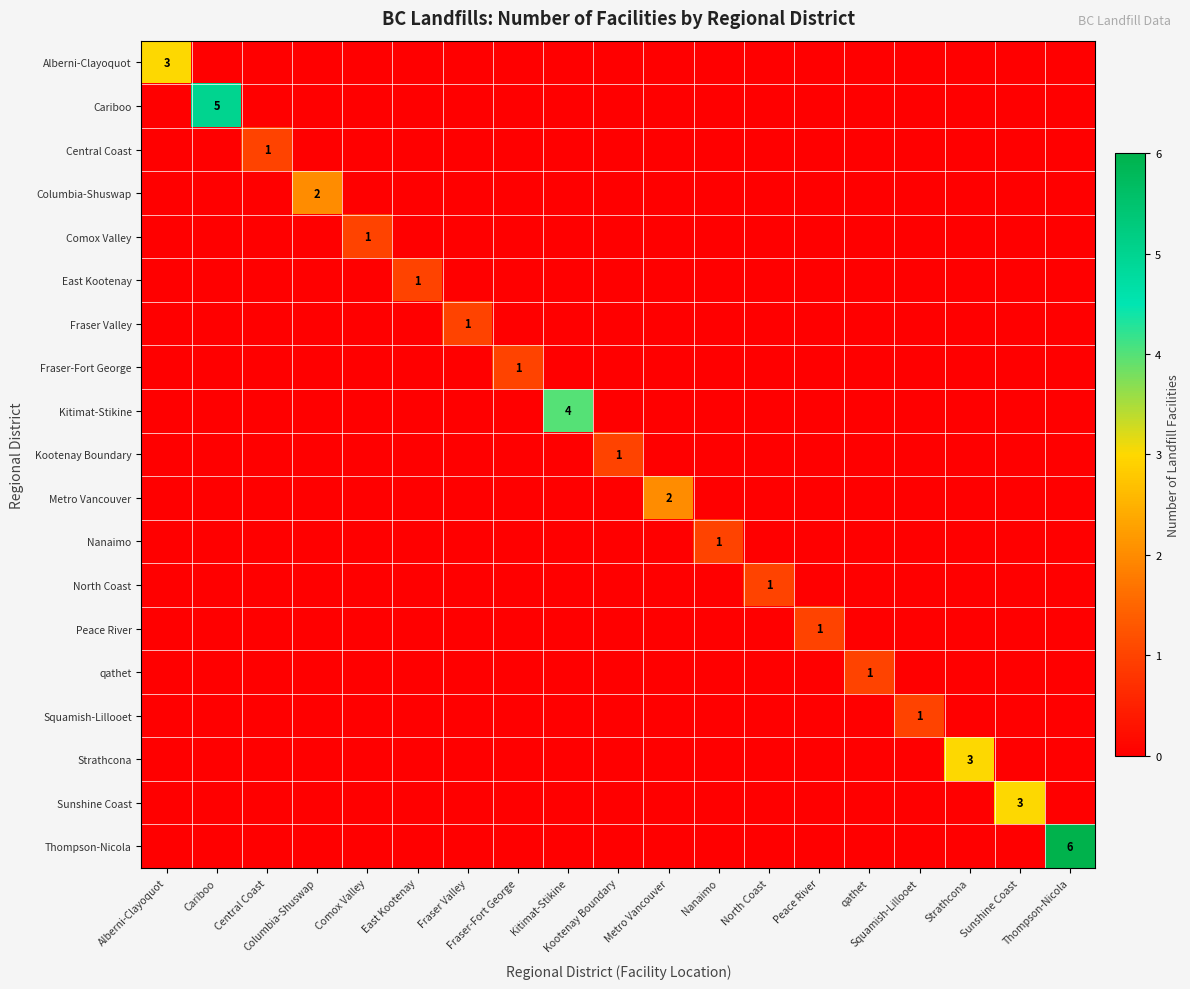

Is the value of North Coast at Kootenay Boundary greater than the value of Nanaimo at Alberni-Clayoquot?

No